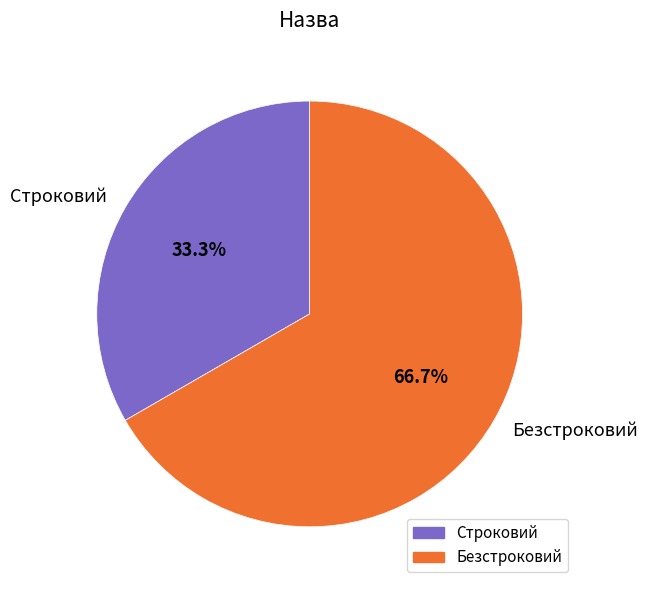

Which category accounts for the majority?

Безстроковий